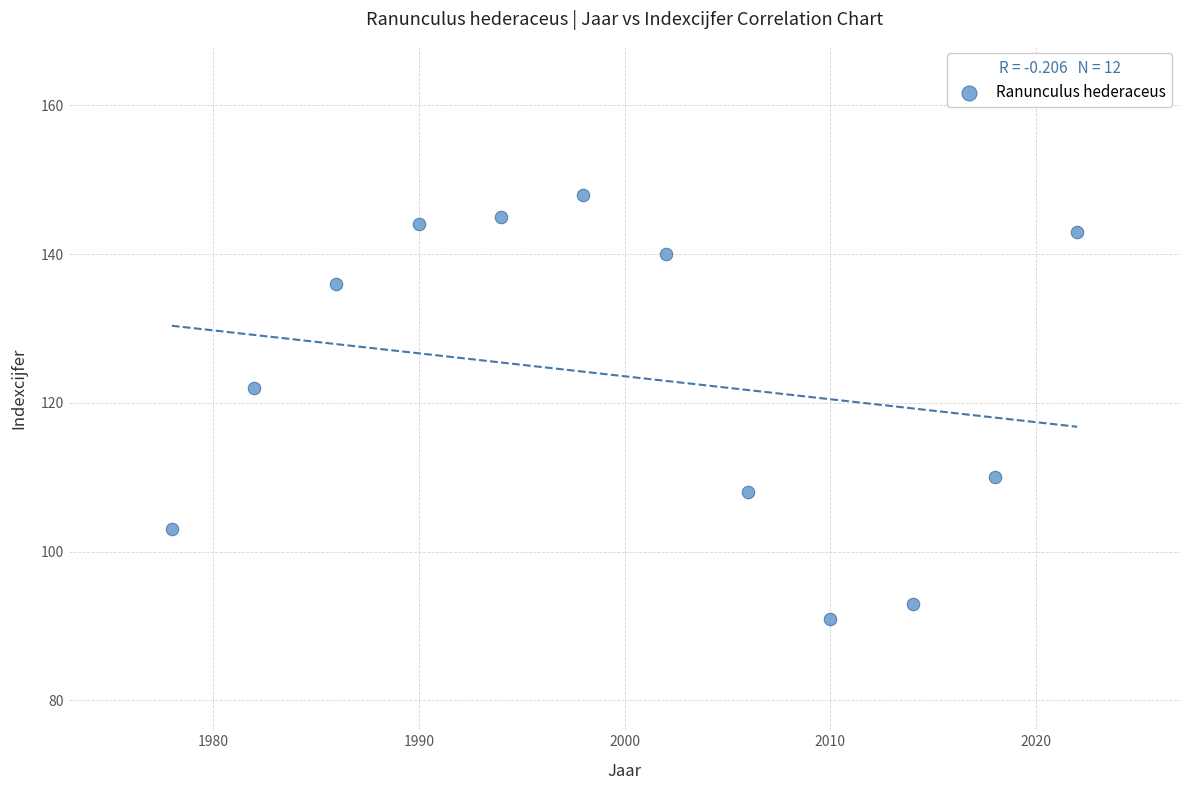

What Y value in the scatter plot is closest to 119?

122